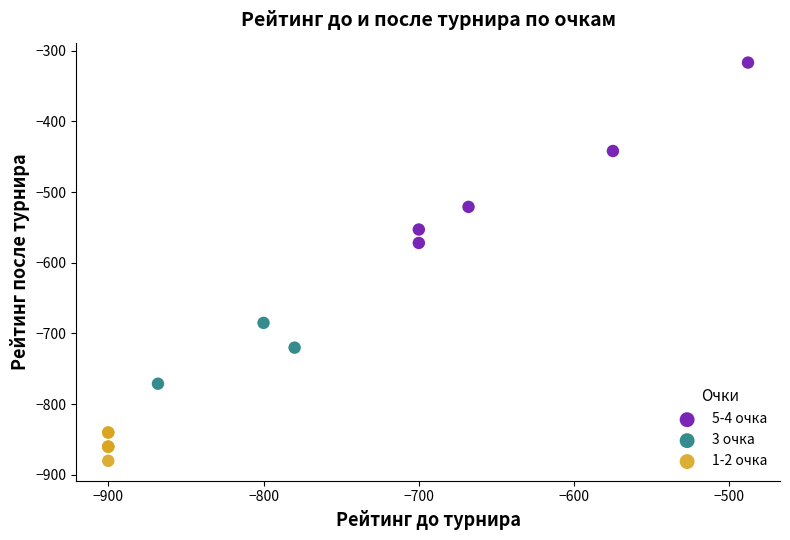

Which series reaches the maximum Y coordinate?

5-4 очка